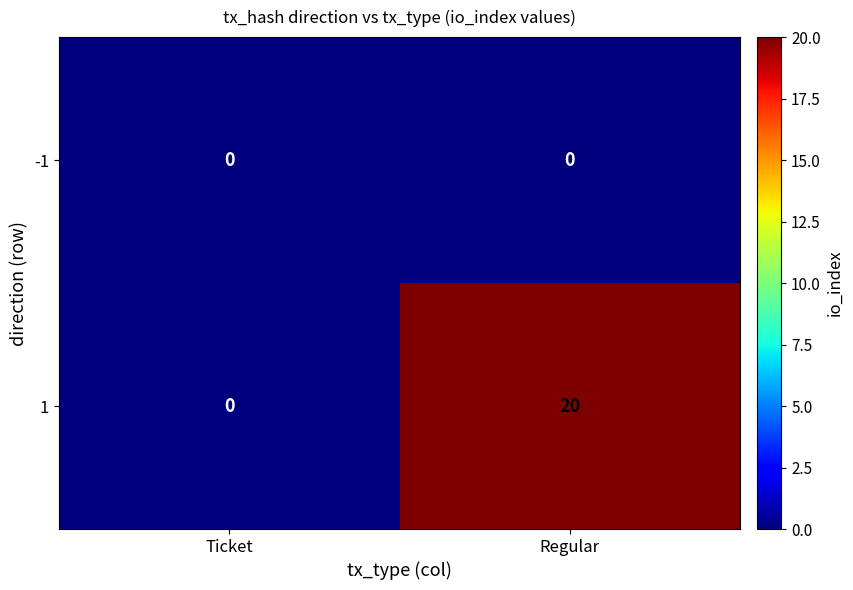

Where is 1 nearest to the value 10?

Ticket